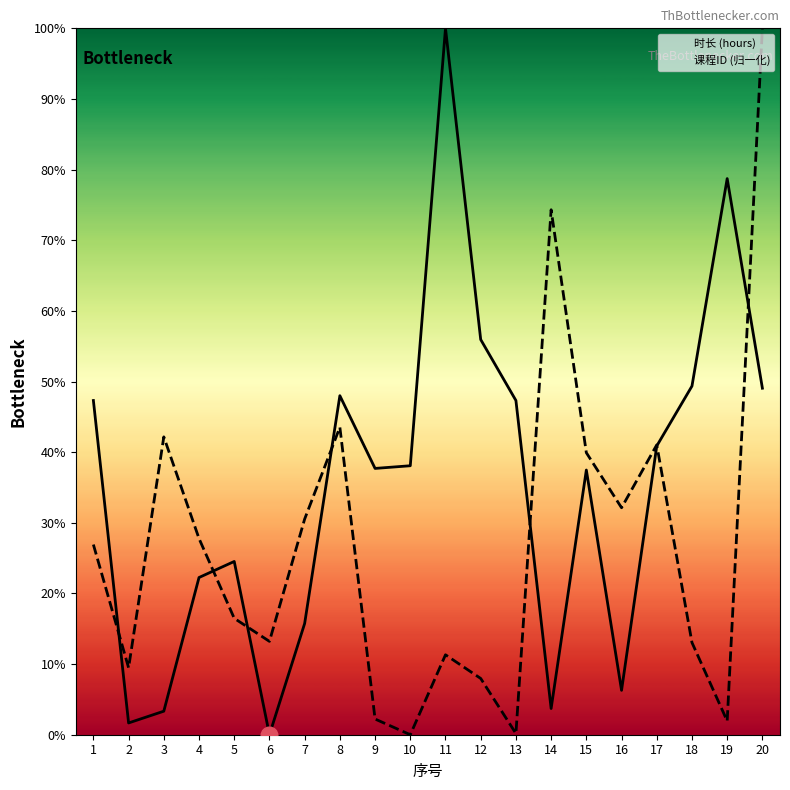

What is the sum of the 时长 (hours) values at 6 and 19?

78.7